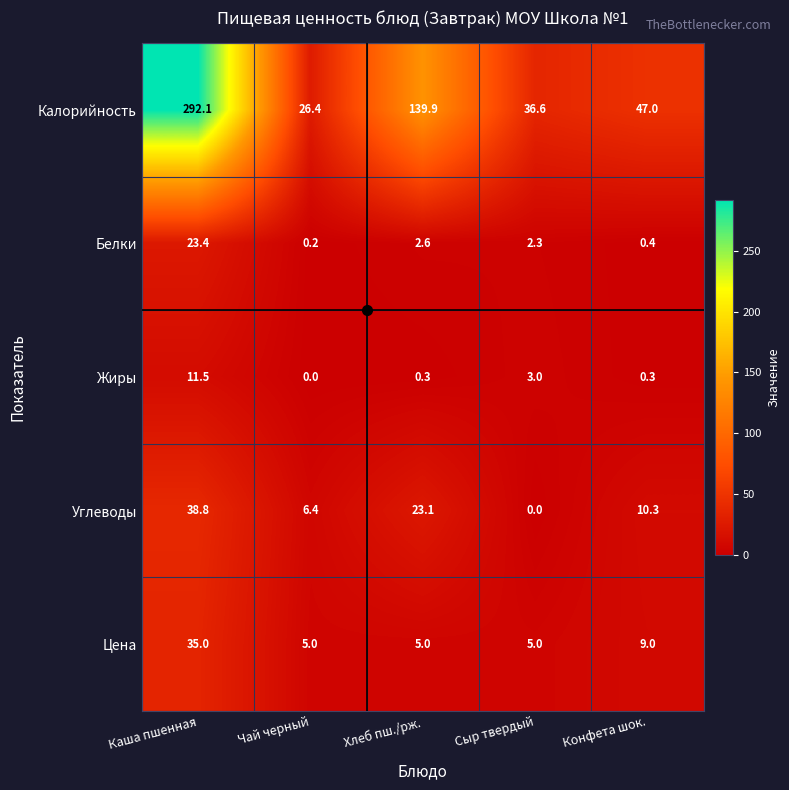

At Сыр твердый, list the series in order from largest to smallest.

Калорийность, Цена, Жиры, Белки, Углеводы